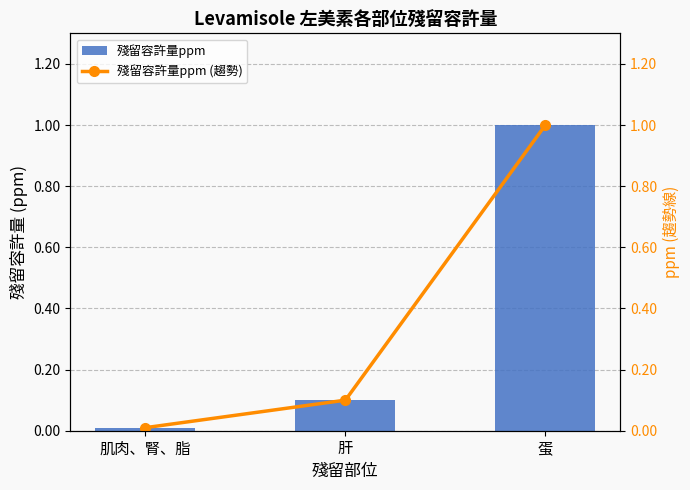

Which series changed the most between 肌肉、腎、脂 and 蛋?

殘留容許量ppm